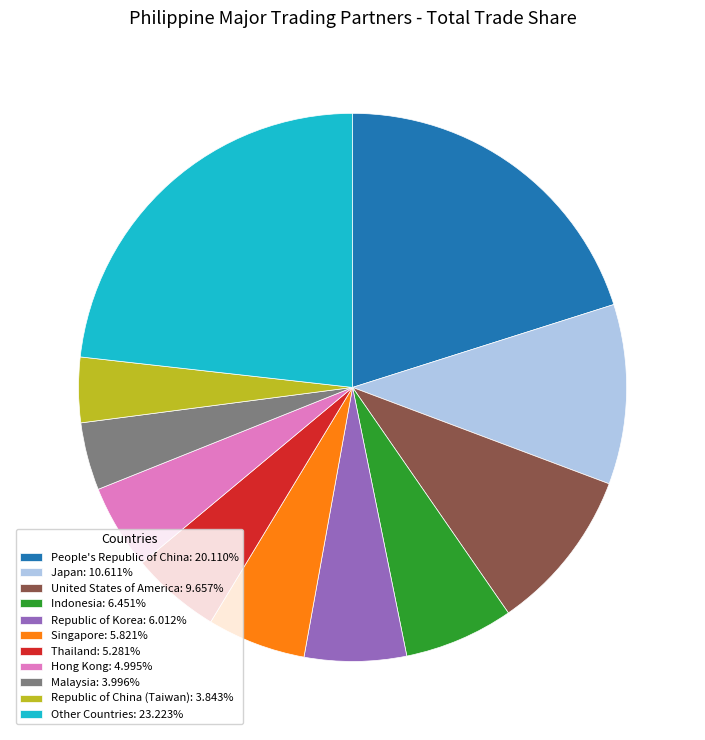

Combined, do Malaysia: 3.996% and Singapore: 5.821% account for over 50%?

No